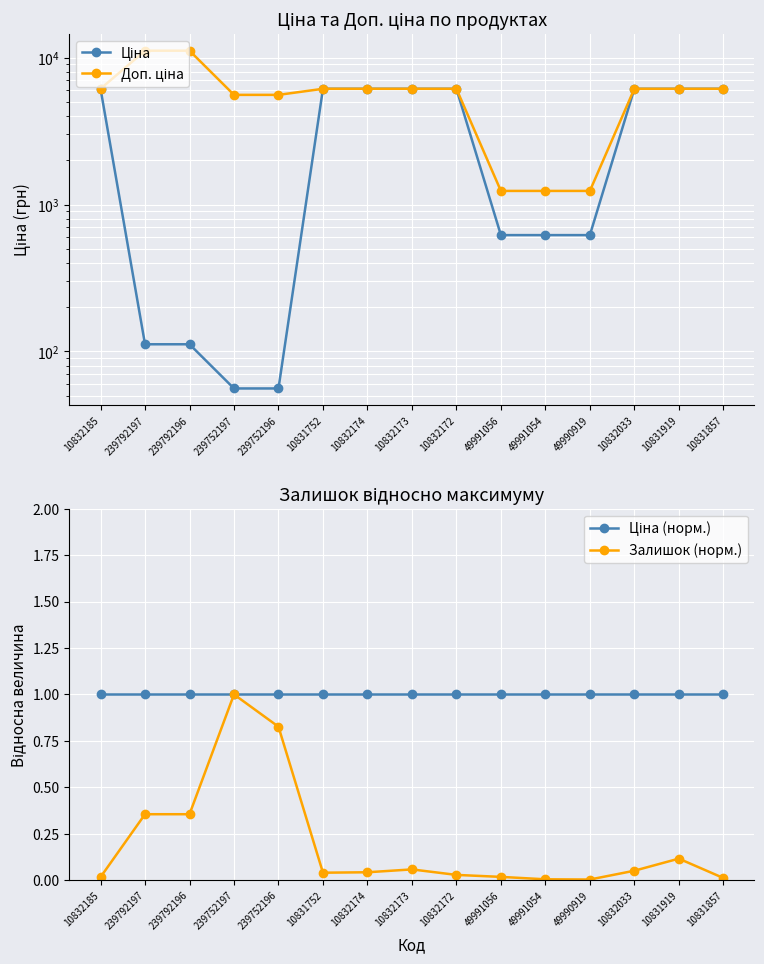

At which label does Ціна reach its peak?

10832185